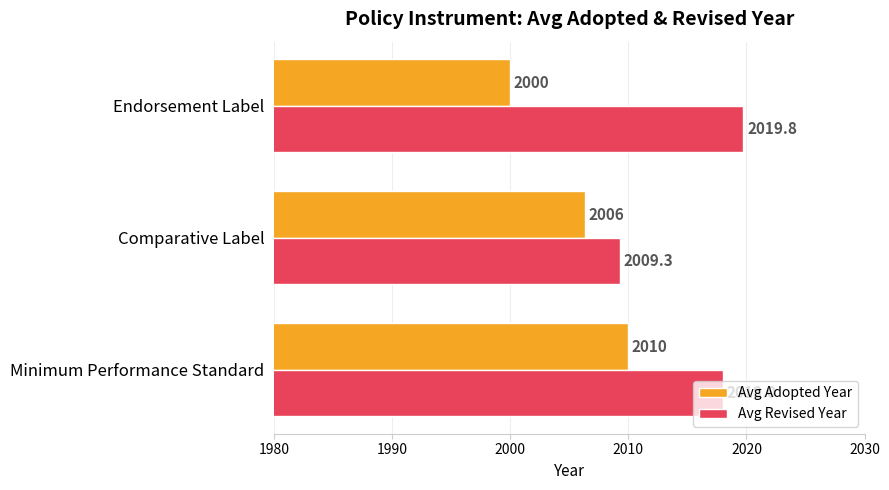

What is the spread (max minus min) of values at Comparative Label?

3.0